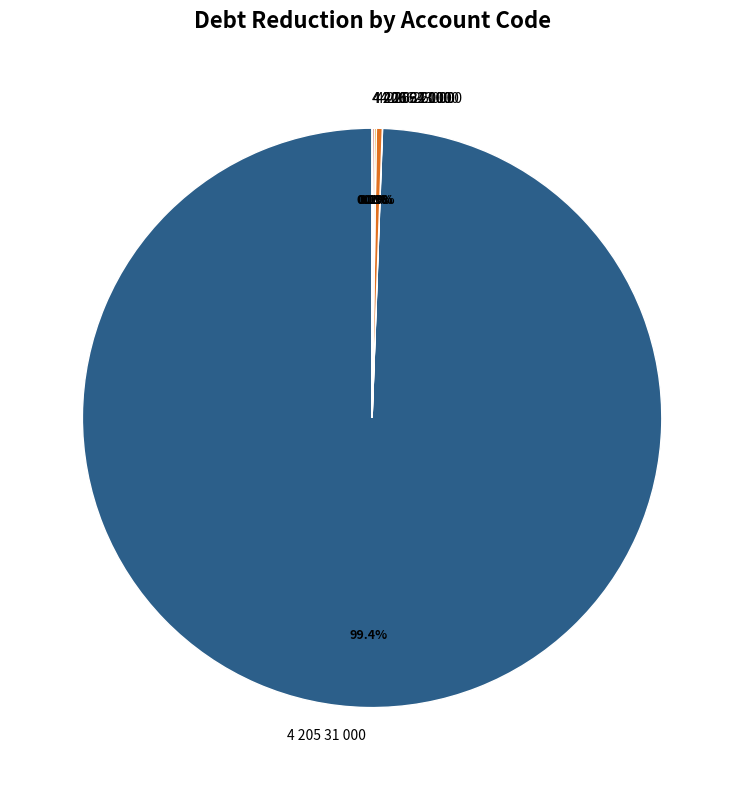

Is there any slice that represents more than half of the pie?

Yes